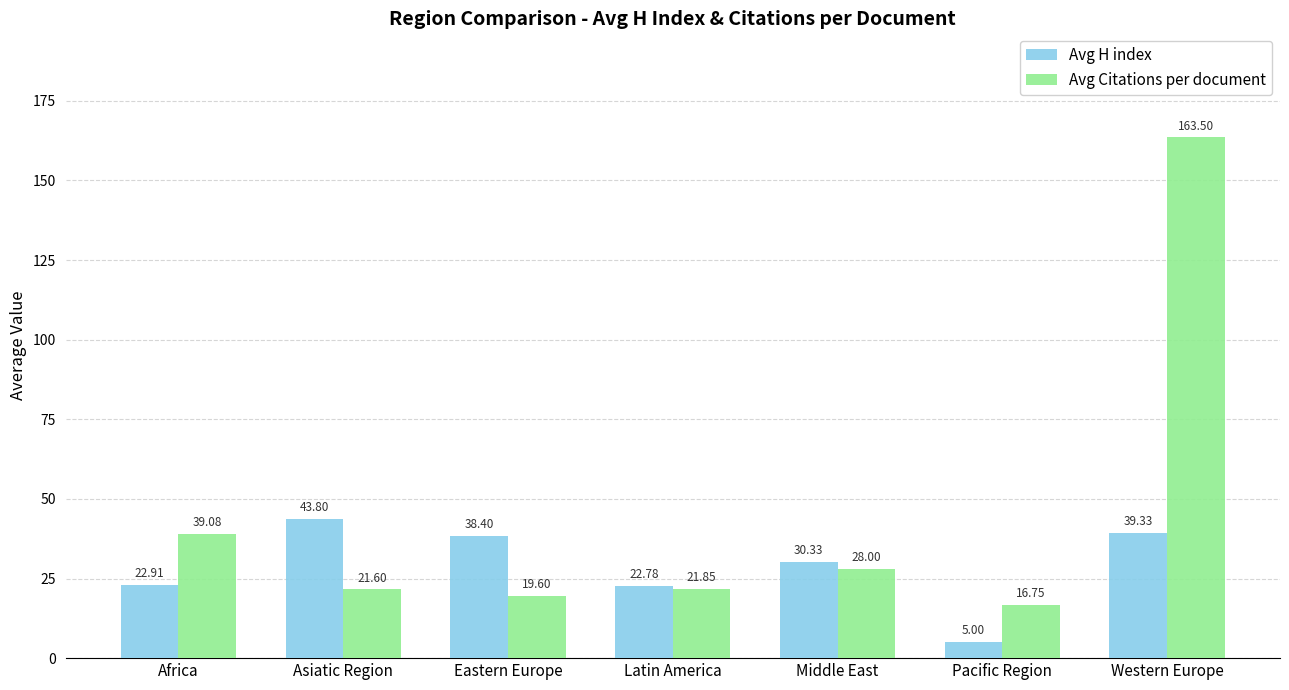

List the series in order of their overall mean, highest first.

Avg Citations per document, Avg H index